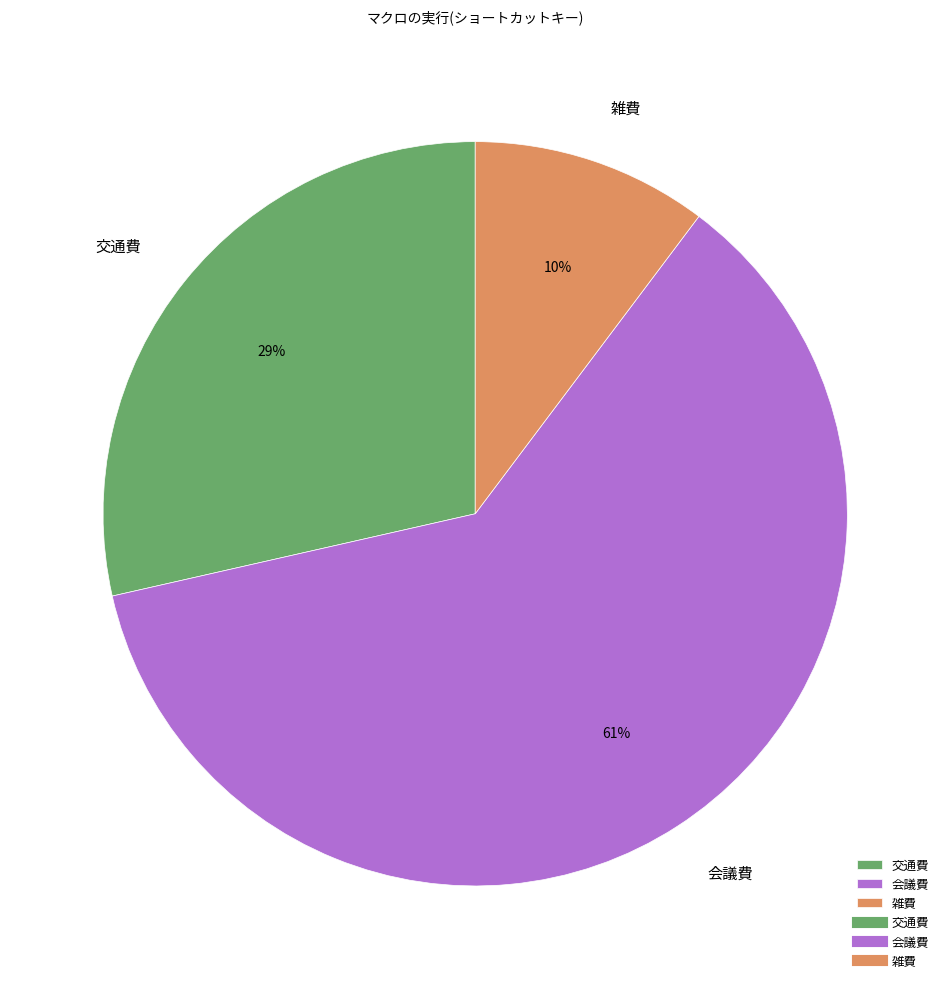

Is it true that 雑費 is 10% of the pie?

True